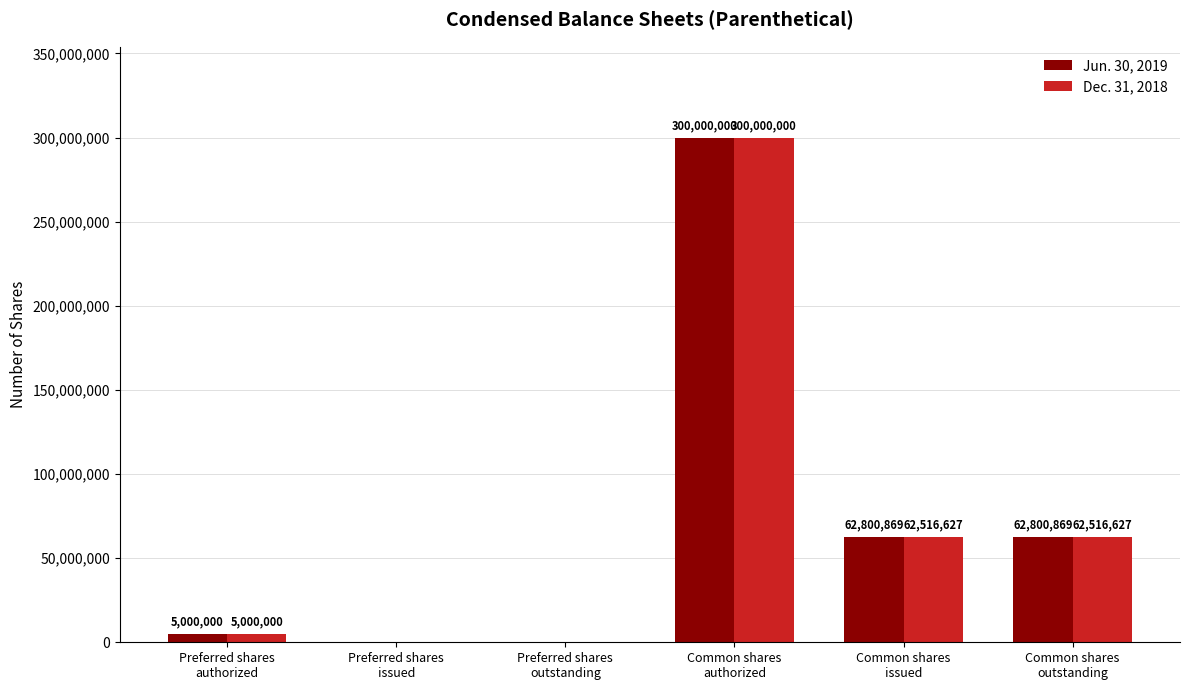

Reading left to right, transcribe all the data shown in this chart.

Jun. 30, 2019: Preferred shares
authorized=5000000	Preferred shares
issued=0	Preferred shares
outstanding=0	Common shares
authorized=300000000	Common shares
issued=62800869	Common shares
outstanding=62800869
Dec. 31, 2018: Preferred shares
authorized=5000000	Preferred shares
issued=0	Preferred shares
outstanding=0	Common shares
authorized=300000000	Common shares
issued=62516627	Common shares
outstanding=62516627